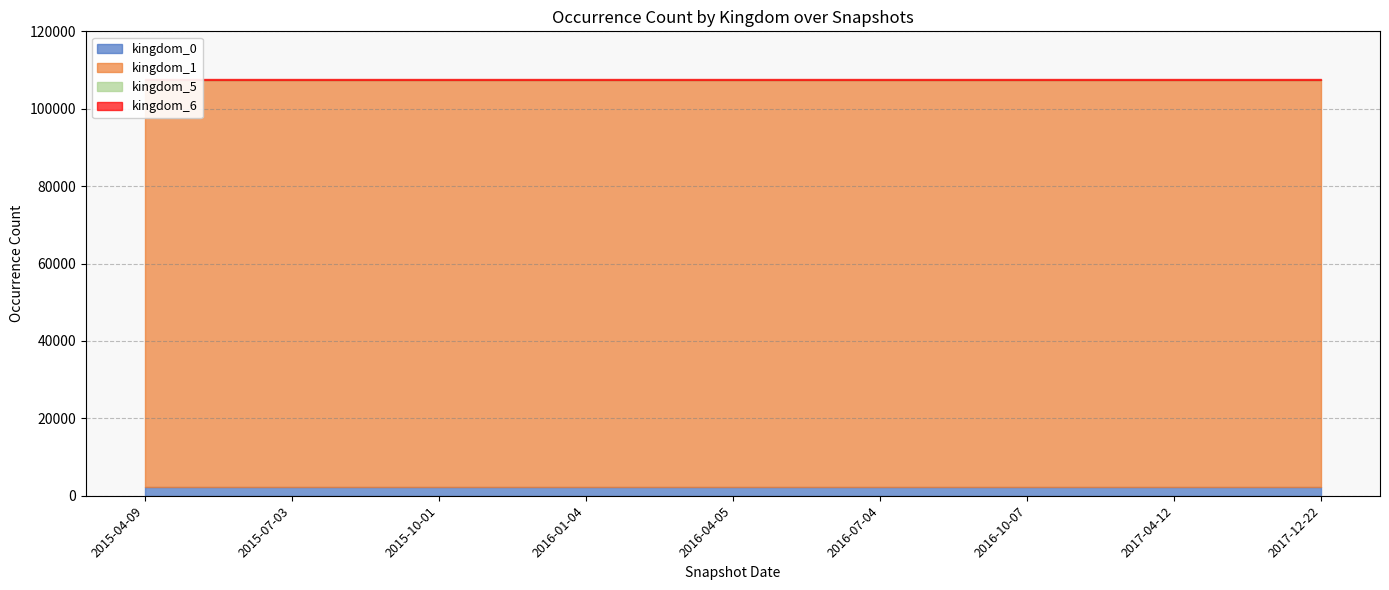

True or false: kingdom_5 and kingdom_6 intersect in this chart.

False